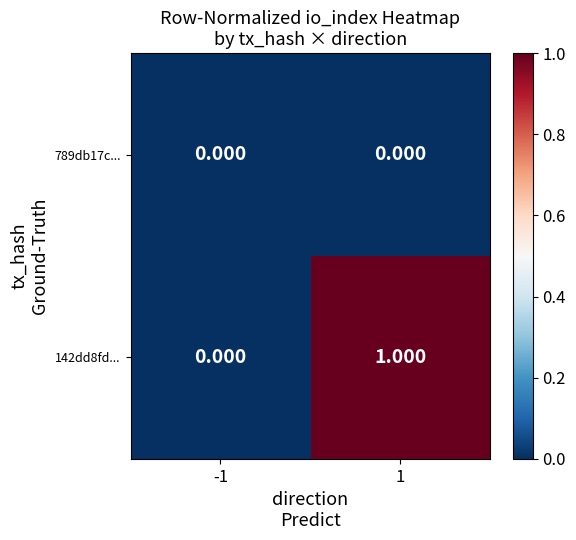

Is the value of 142dd8fd... at 1 greater than the value of 789db17c... at -1?

Yes